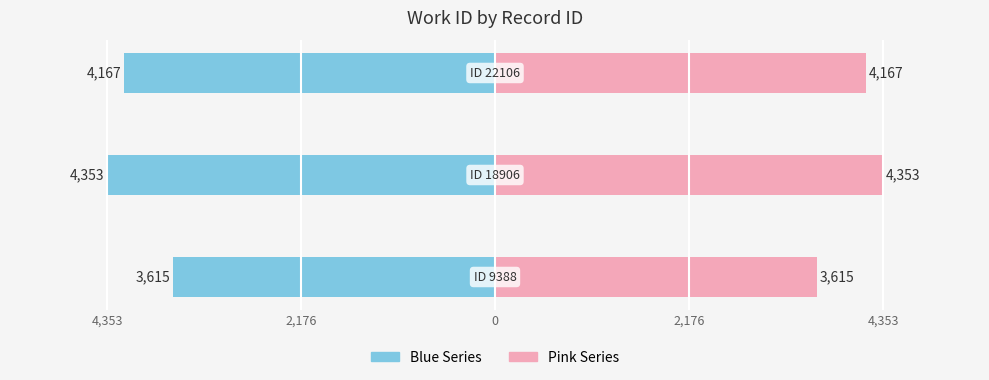

The Left (blue) series shows -4167 at 0. True or false?

True